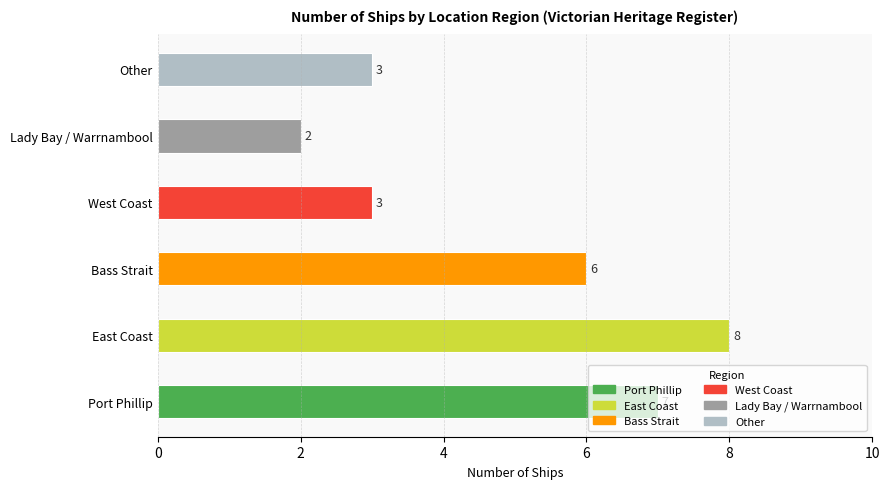

Reading right to left, list all the values displayed in this chart.

Other=3	Lady Bay / Warrnambool=2	West Coast=3	Bass Strait=6	East Coast=8	Port Phillip=7